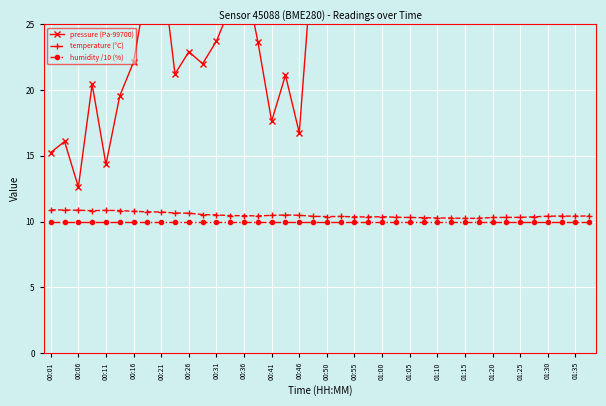

The value of temperature (°C) at 21 is 2.8. True or false?

False